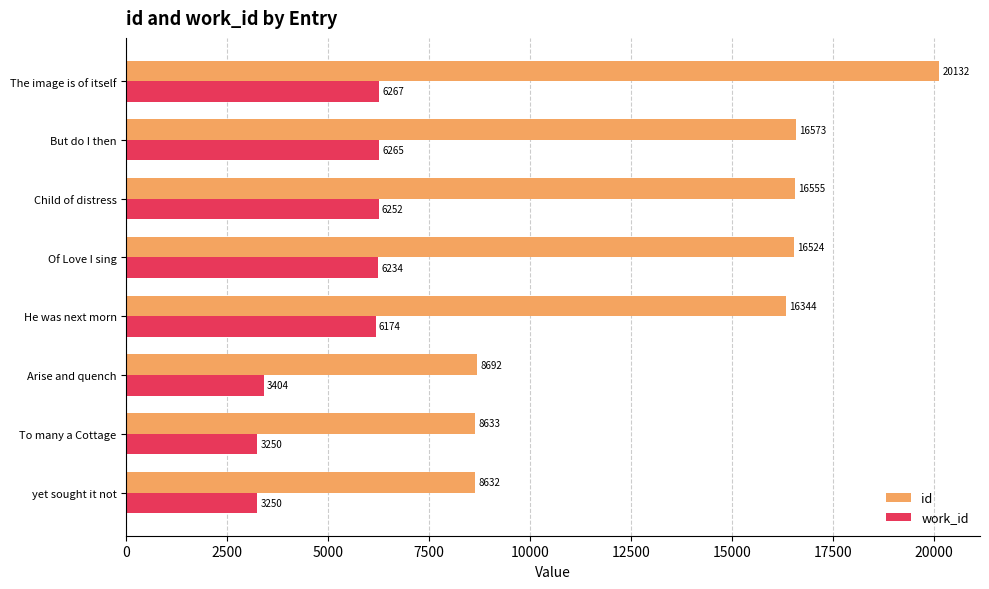

At which category is the sum across all series the highest?

The image is of itself